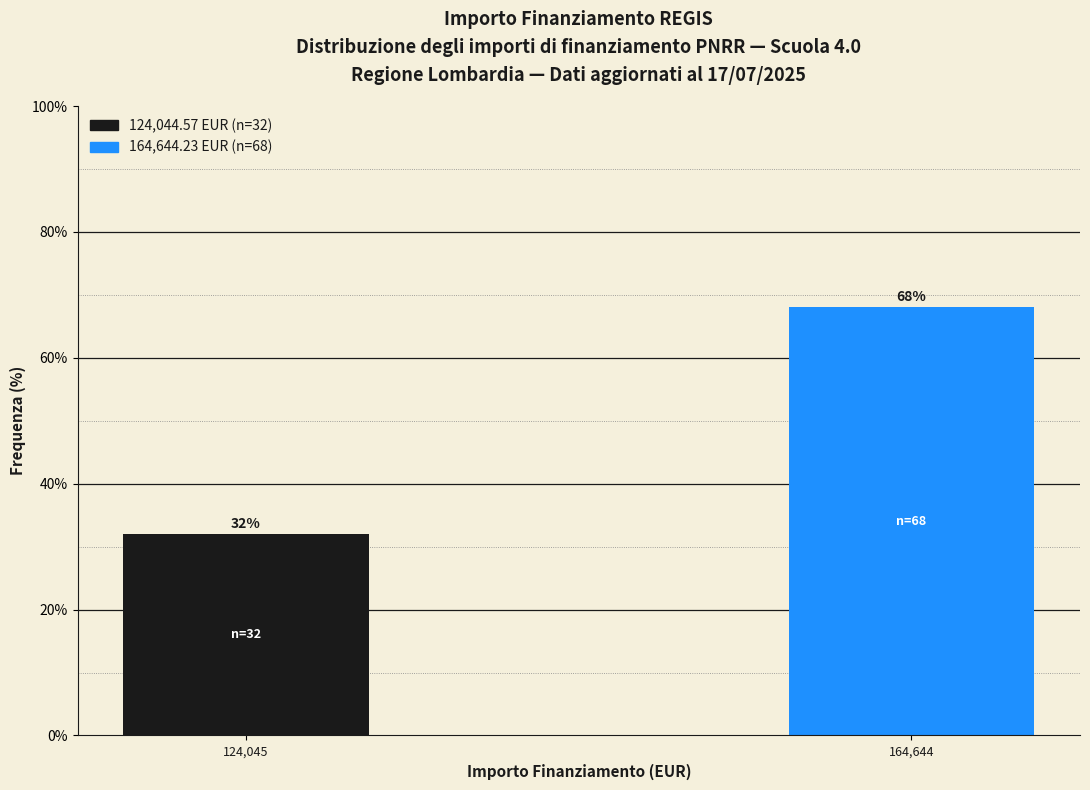

Reading left to right, transcribe all the data shown in this chart.

124,045=32	164,644=68